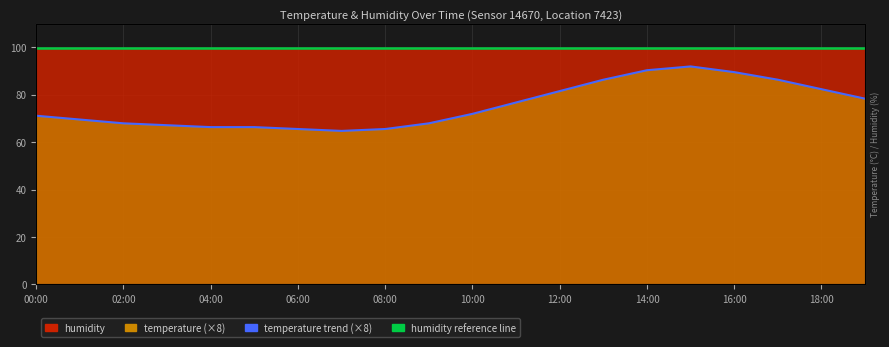

True or false: temperature trend (×8) has a value of 72.0 at 10:00.

True